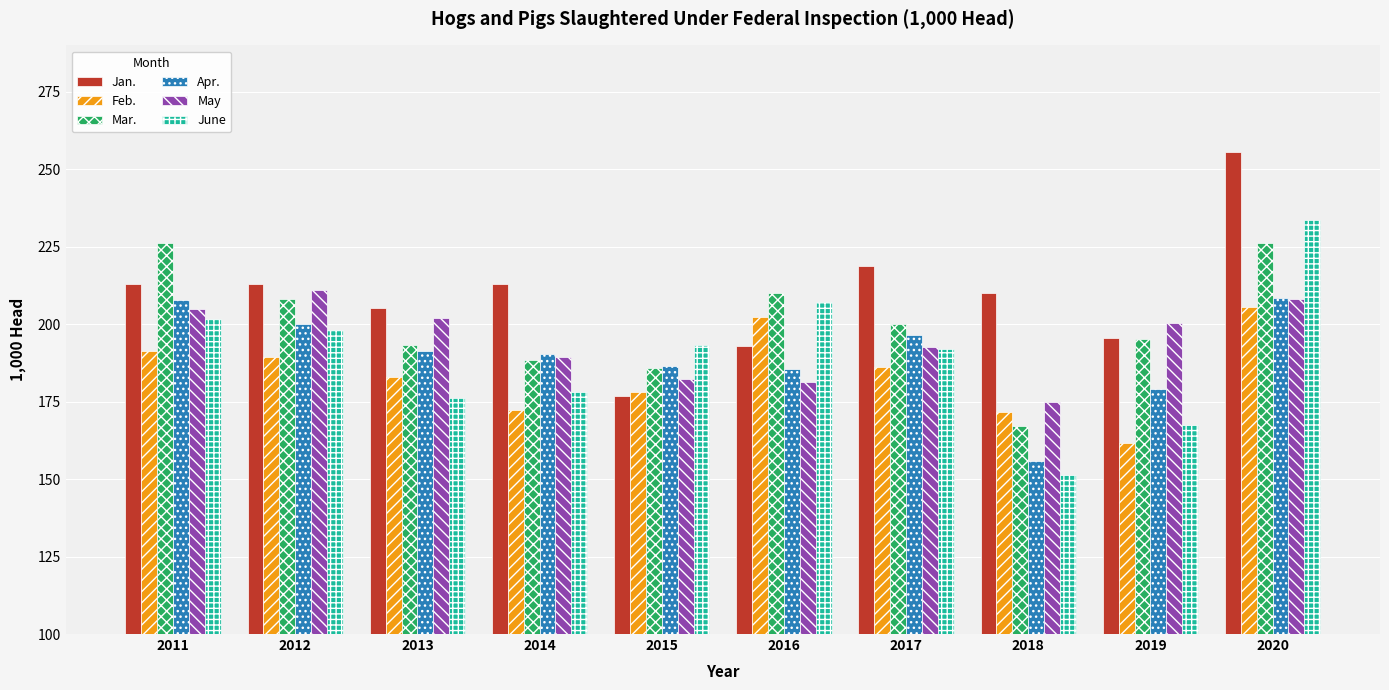

How many data points in Feb. are above 186?

5